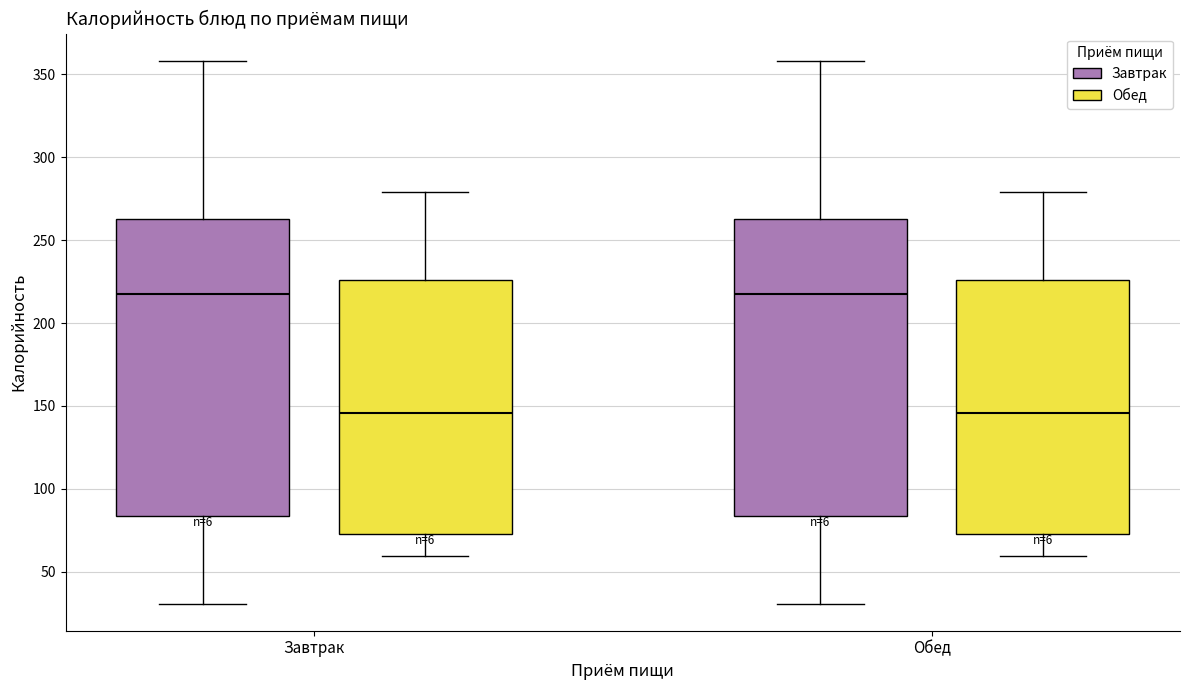

Reading left to right, transcribe this box plot: for each box, give where its median line is, the range the box spans, and where its two whiskers end, as read against the y-axis. The values are not printed on the chart, so give them approximately, as read against the axis.

Завтрак (Завтрак): median 220, box 85 to 265, whiskers 30 to 360
Завтрак (Обед): median 145, box 75 to 225, whiskers 60 to 280
Обед (Завтрак): median 220, box 85 to 265, whiskers 30 to 360
Обед (Обед): median 145, box 75 to 225, whiskers 60 to 280